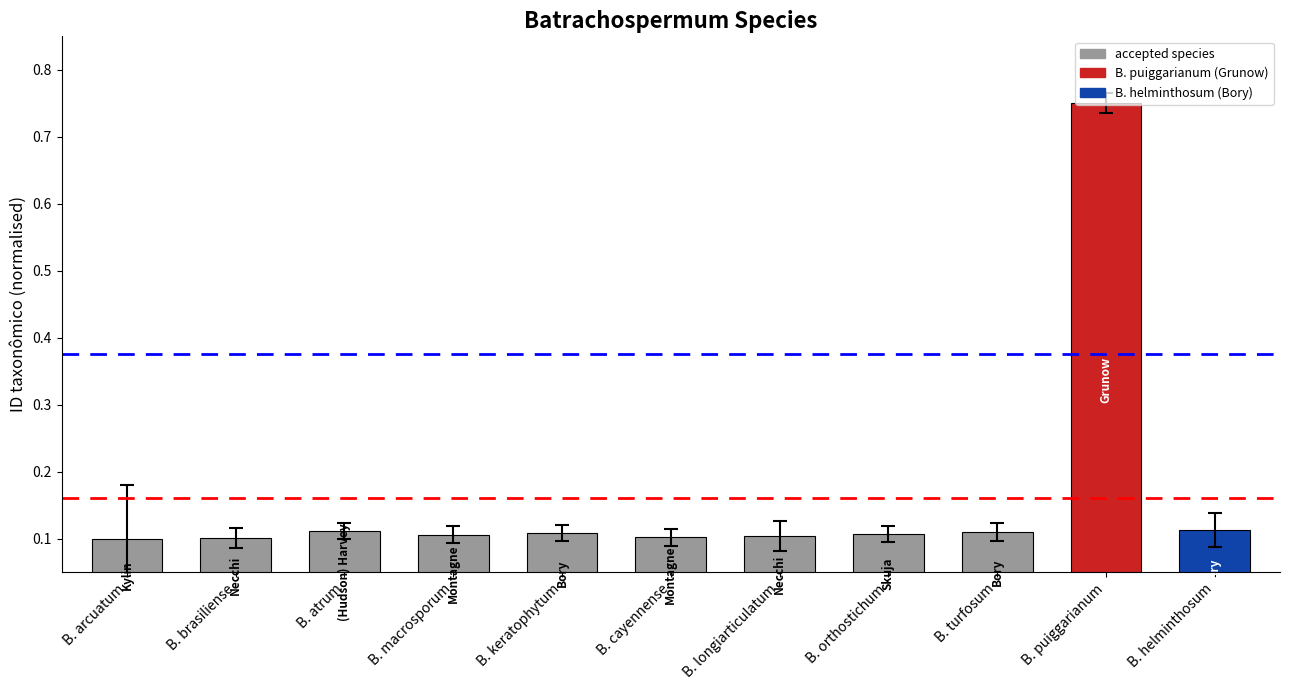

Are the bars grouped side by side (vs. stacked)?

No